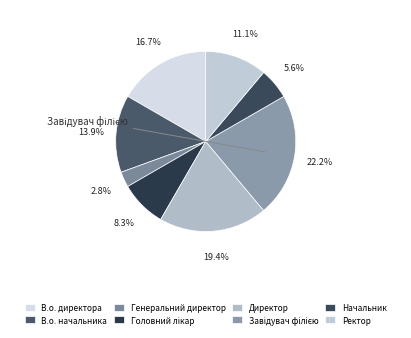

What portion of the pie excludes Директор?

80.6%